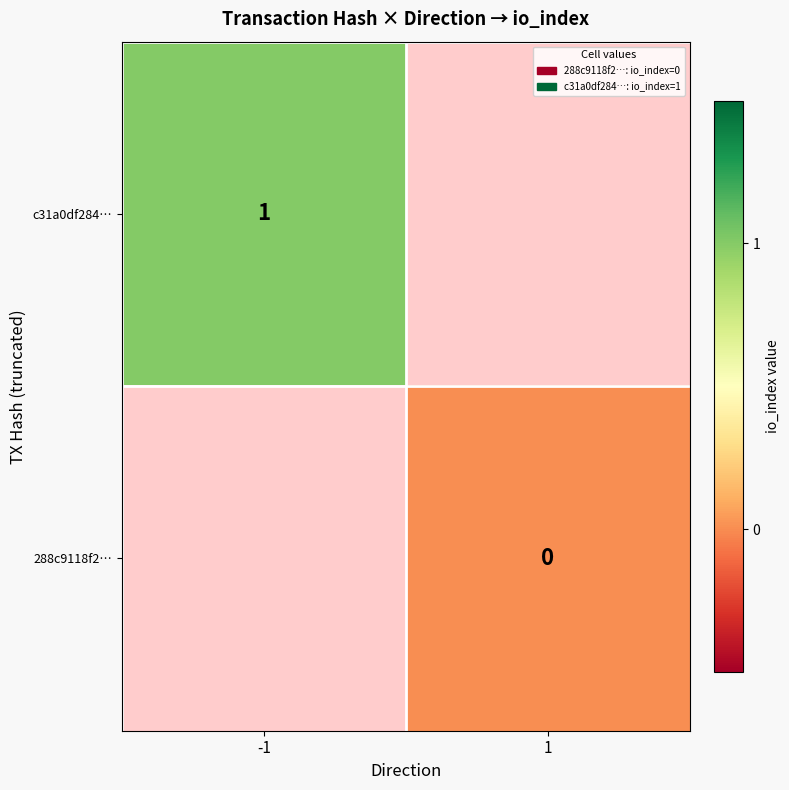

What is the maximum value shown in the chart?

1.0